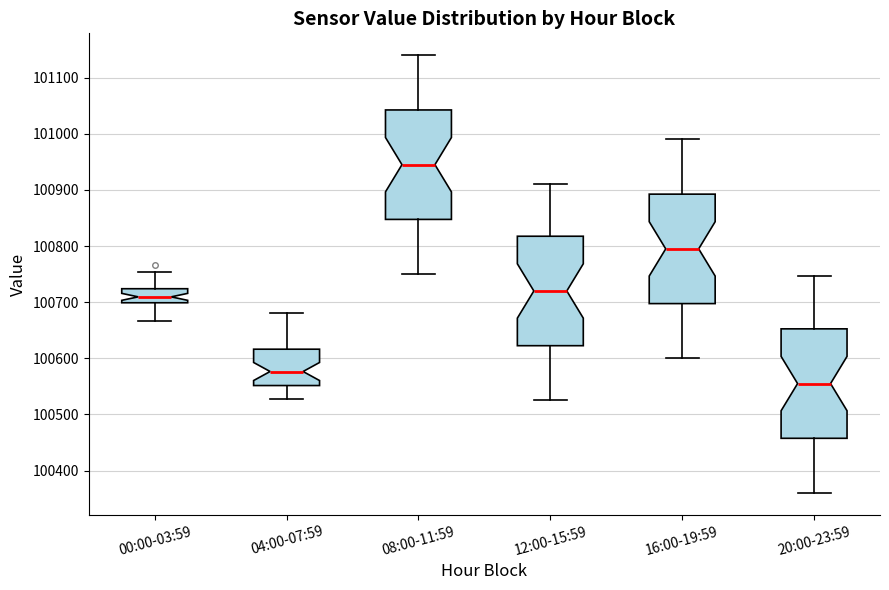

Reading left to right, read every box against the y-axis: the position of its median line, the range the box covers, and the ends of its whiskers. The values are not printed on the chart, so give them approximately, as read against the axis.

00:00-03:59: median 100710, box 100700 to 100720, whiskers 100670 to 100750
04:00-07:59: median 100580, box 100550 to 100620, whiskers 100530 to 100680
08:00-11:59: median 100950, box 100850 to 101040, whiskers 100750 to 101140
12:00-15:59: median 100720, box 100620 to 100820, whiskers 100530 to 100910
16:00-19:59: median 100800, box 100700 to 100890, whiskers 100600 to 100990
20:00-23:59: median 100560, box 100460 to 100650, whiskers 100360 to 100750